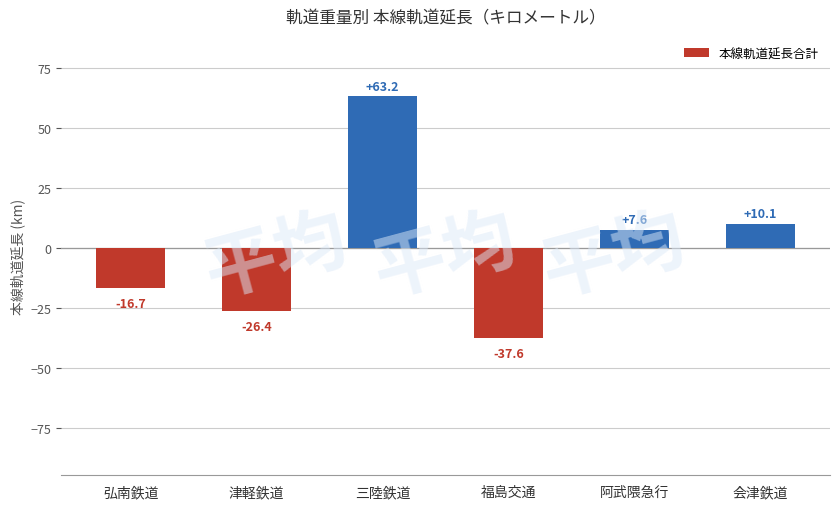

How many positive values are there?

3